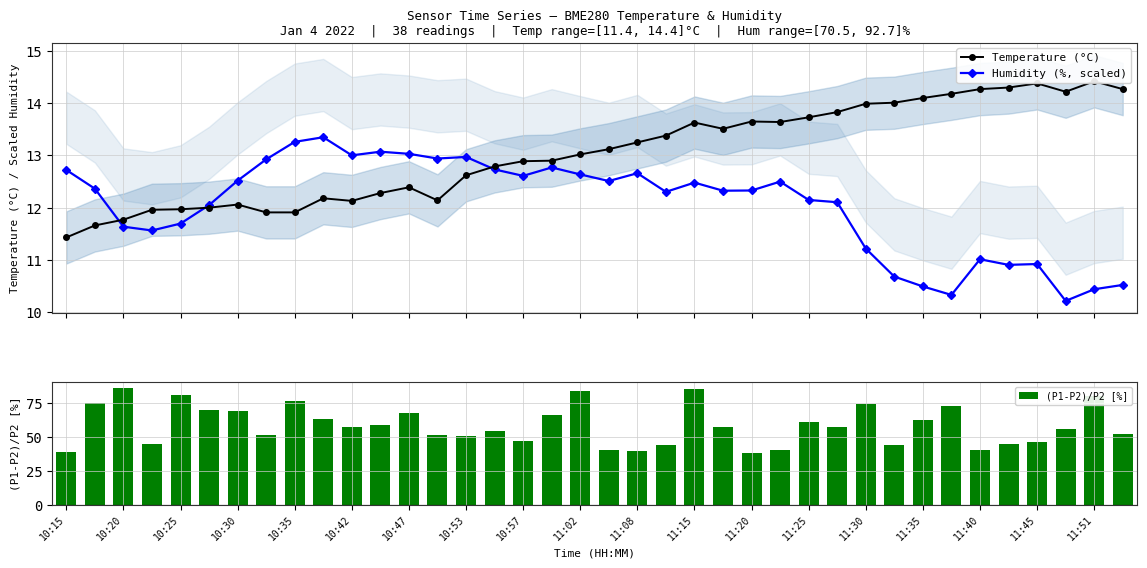

True or false: Humidity (%, scaled) has more than 2 points higher than both neighbors.

True